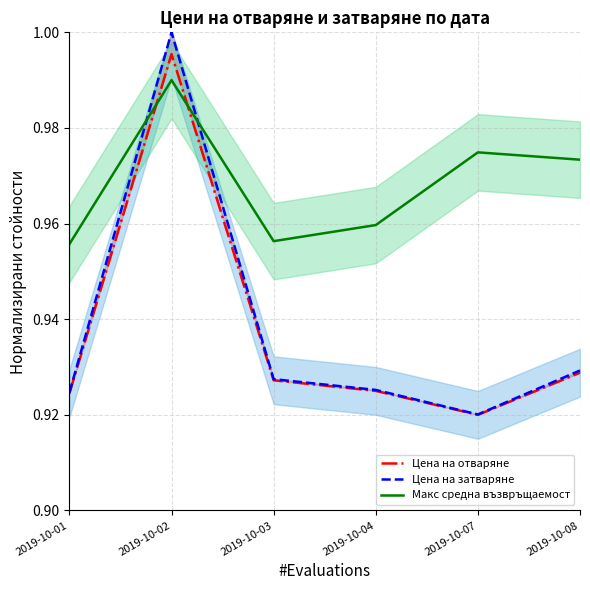

True or false: Цена на отваряне has a value of 1.6 at 2019-10-08.

False